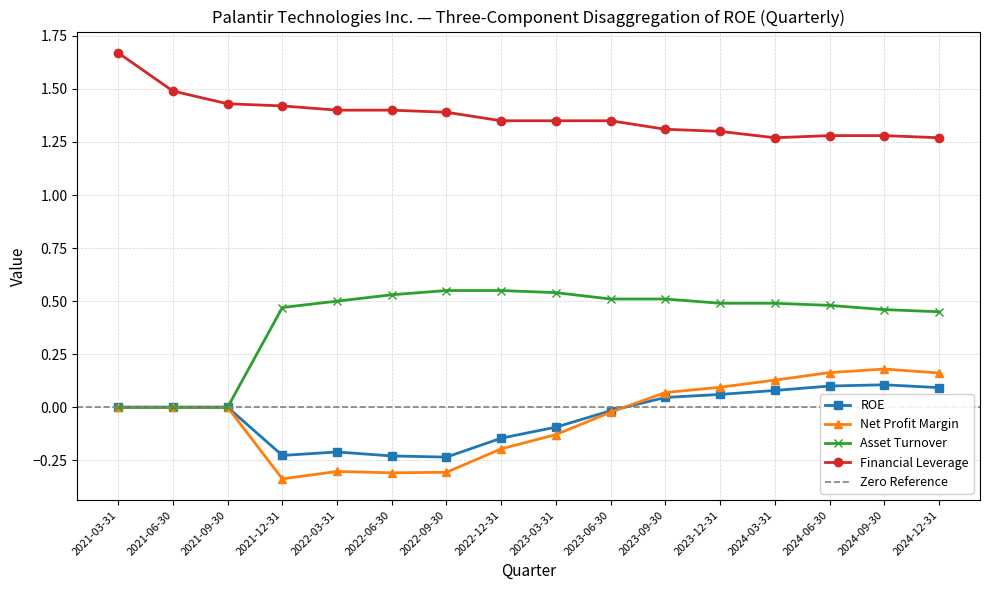

Reading left to right, extract all data points from this chart.

ROE: 2021-03-31=0.0	2021-06-30=0.0	2021-09-30=0.0	2021-12-31=-0.2	2022-03-31=-0.2	2022-06-30=-0.2	2022-09-30=-0.2	2022-12-31=-0.1	2023-03-31=-0.1	2023-06-30=-0.0	2023-09-30=0.0	2023-12-31=0.1	2024-03-31=0.1	2024-06-30=0.1	2024-09-30=0.1	2024-12-31=0.1
Net Profit Margin: 2021-03-31=0.0	2021-06-30=0.0	2021-09-30=0.0	2021-12-31=-0.3	2022-03-31=-0.3	2022-06-30=-0.3	2022-09-30=-0.3	2022-12-31=-0.2	2023-03-31=-0.1	2023-06-30=-0.0	2023-09-30=0.1	2023-12-31=0.1	2024-03-31=0.1	2024-06-30=0.2	2024-09-30=0.2	2024-12-31=0.2
Asset Turnover: 2021-03-31=0.0	2021-06-30=0.0	2021-09-30=0.0	2021-12-31=0.5	2022-03-31=0.5	2022-06-30=0.5	2022-09-30=0.6	2022-12-31=0.6	2023-03-31=0.5	2023-06-30=0.5	2023-09-30=0.5	2023-12-31=0.5	2024-03-31=0.5	2024-06-30=0.5	2024-09-30=0.5	2024-12-31=0.5
Financial Leverage: 2021-03-31=1.7	2021-06-30=1.5	2021-09-30=1.4	2021-12-31=1.4	2022-03-31=1.4	2022-06-30=1.4	2022-09-30=1.4	2022-12-31=1.4	2023-03-31=1.4	2023-06-30=1.4	2023-09-30=1.3	2023-12-31=1.3	2024-03-31=1.3	2024-06-30=1.3	2024-09-30=1.3	2024-12-31=1.3